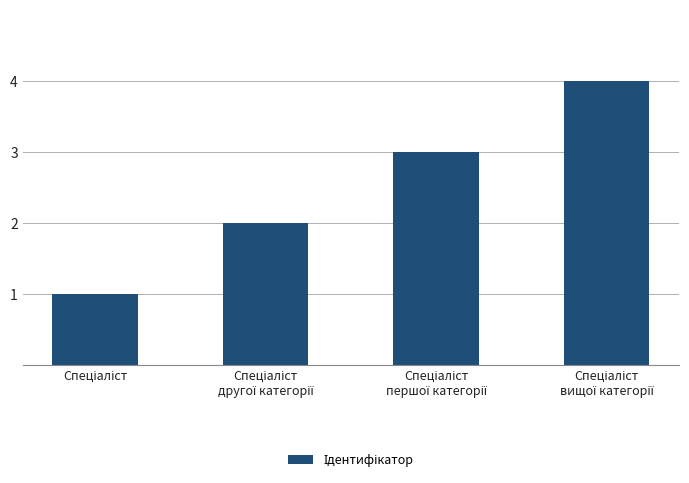

What is the sum of all values?

10